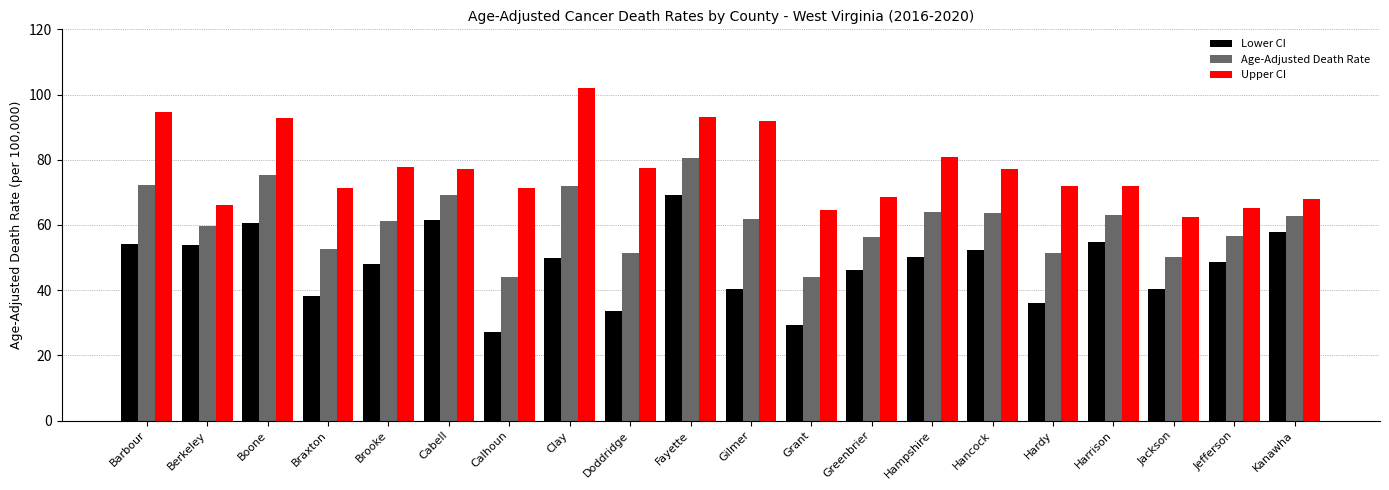

Which series has the widest spread of values?

Lower CI